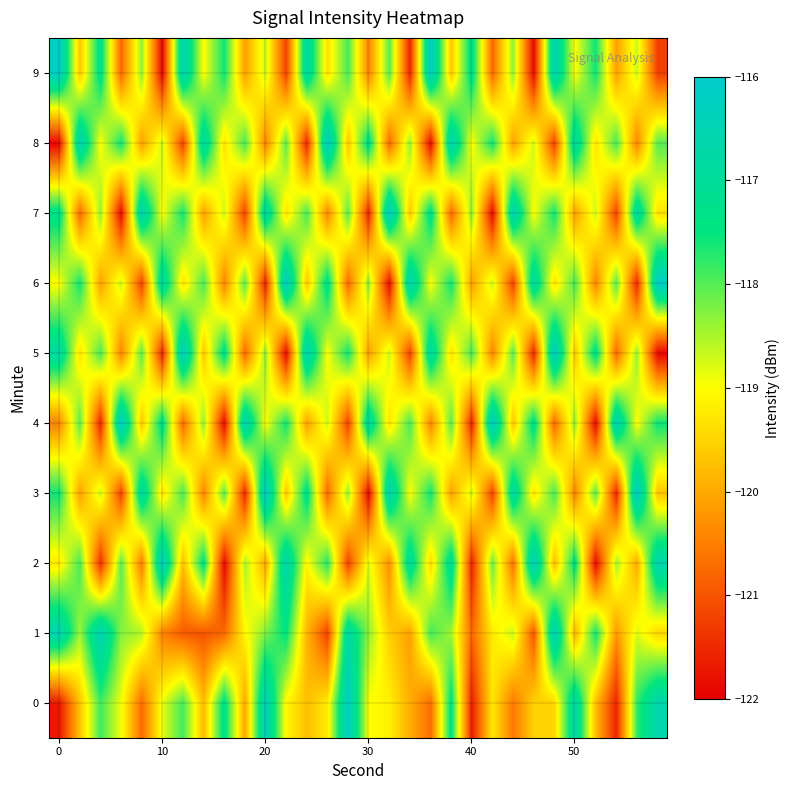

Which series has the largest total across all categories?

6